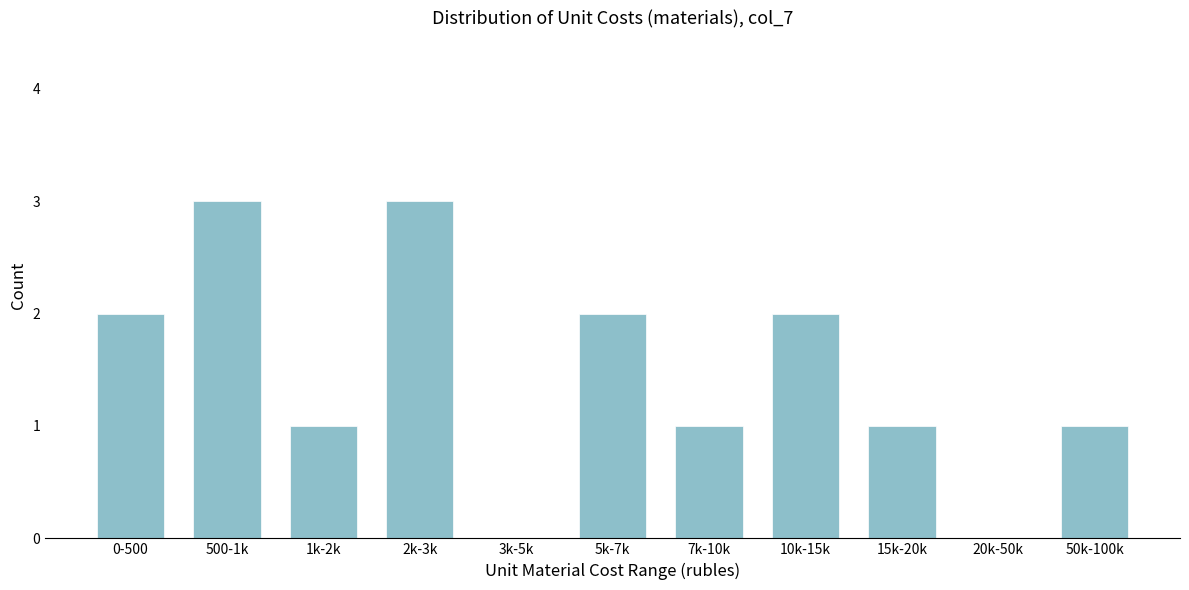

Reading left to right, what are all the values shown in this chart?

0-500=2	500-1k=3	1k-2k=1	2k-3k=3	3k-5k=0	5k-7k=2	7k-10k=1	10k-15k=2	15k-20k=1	20k-50k=0	50k-100k=1